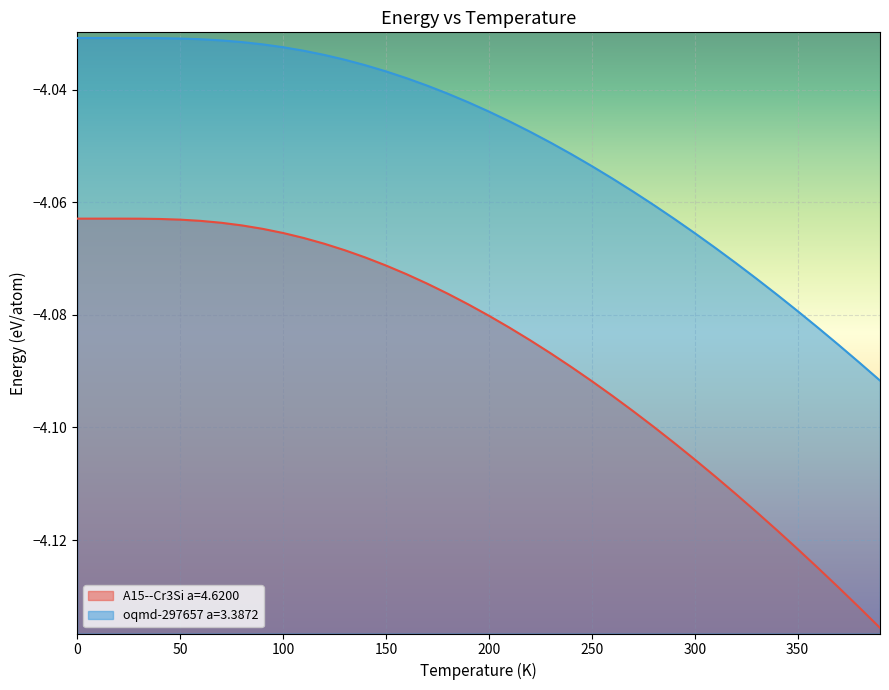

What is the minimum value shown in the chart?

-4.1